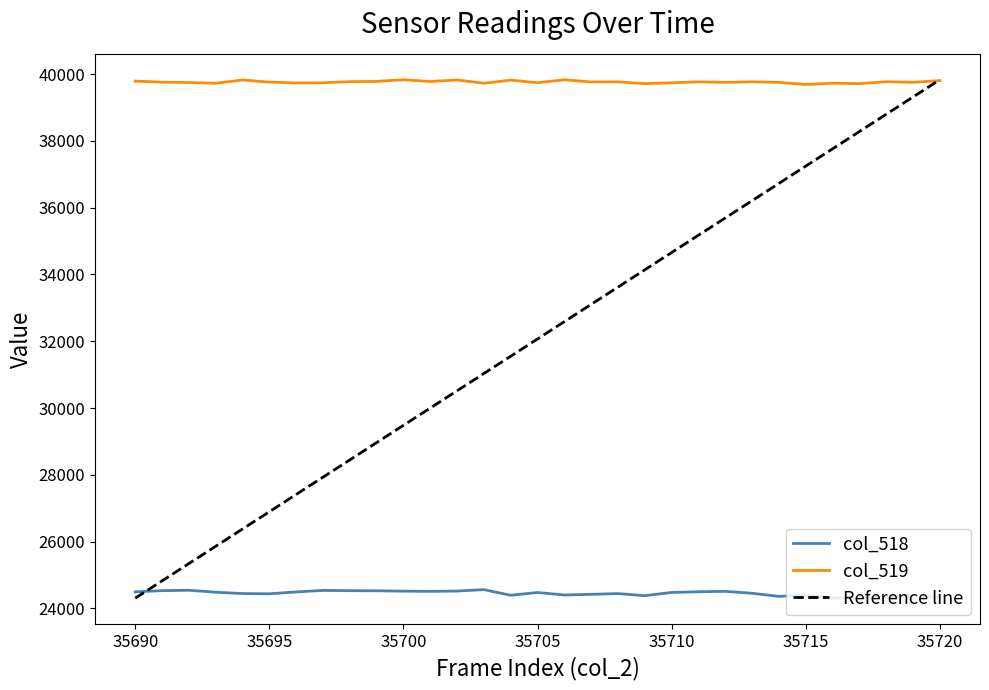

The col_519 series shows 39692 at 35715. True or false?

True